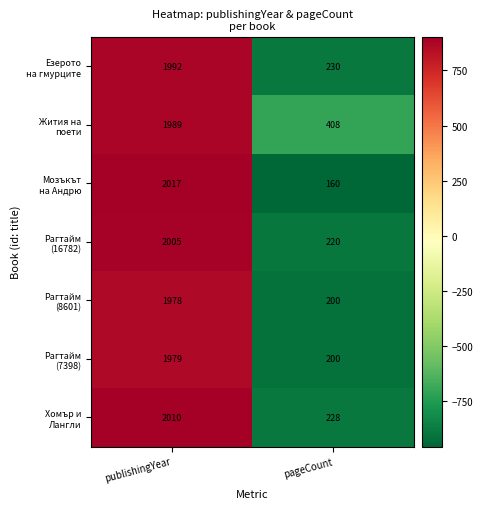

What is the spread (max minus min) of values at publishingYear?

39